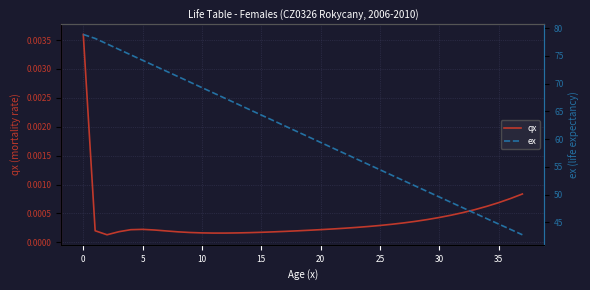

What is the lowest value of the ex series?

42.7